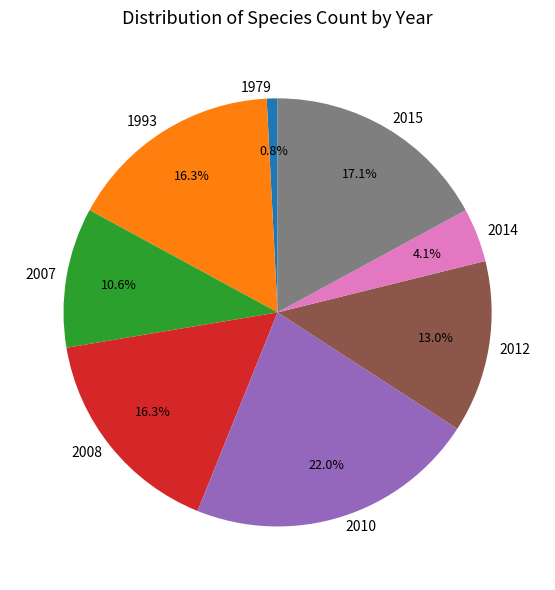

Between 2007 and 2008, which is larger?

2008